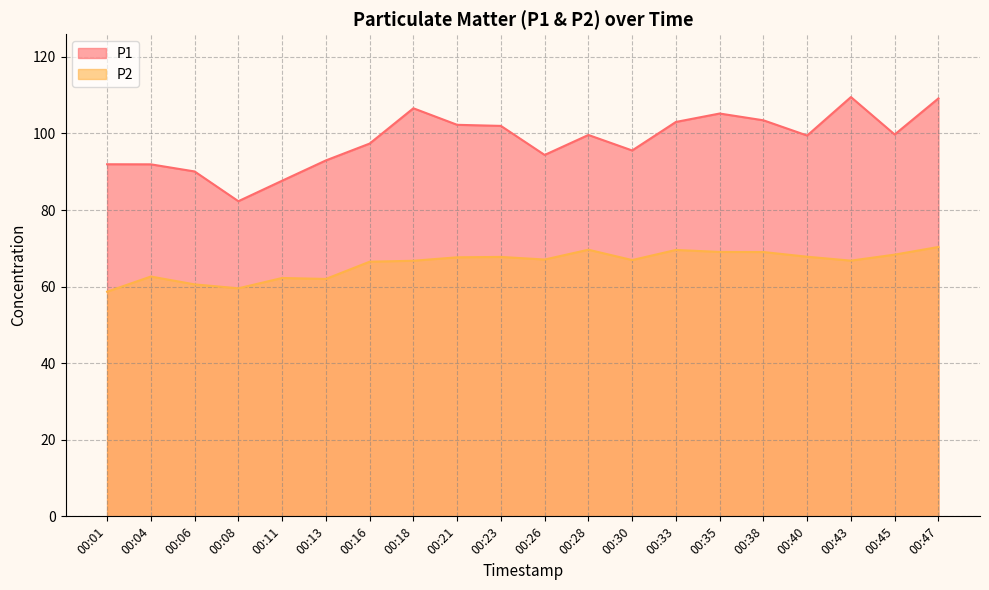

True or false: P1 has more than 2 interior local peaks.

True